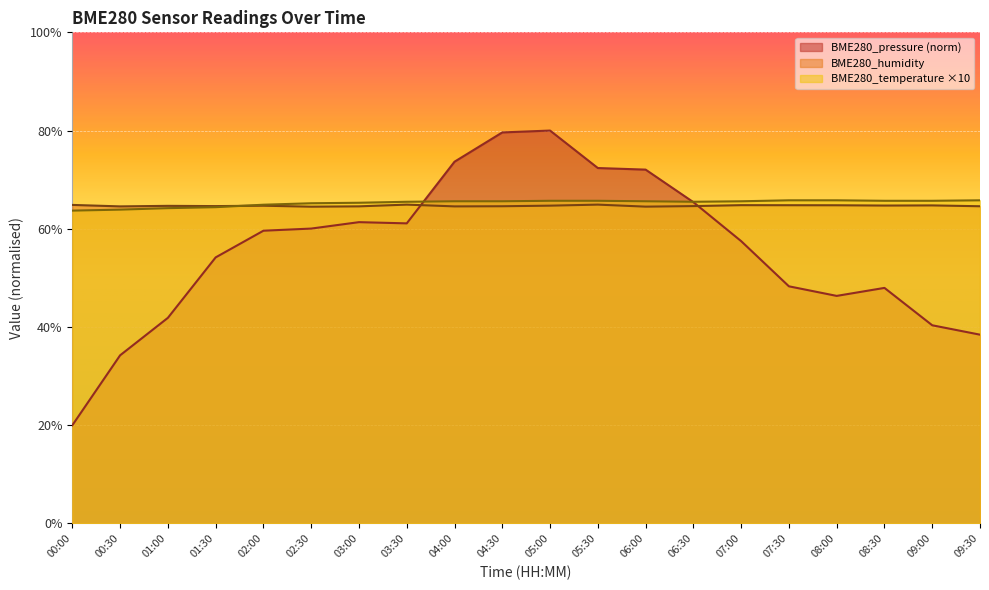

In BME280_pressure, how many points are higher than both neighbors (excluding endpoints)?

3